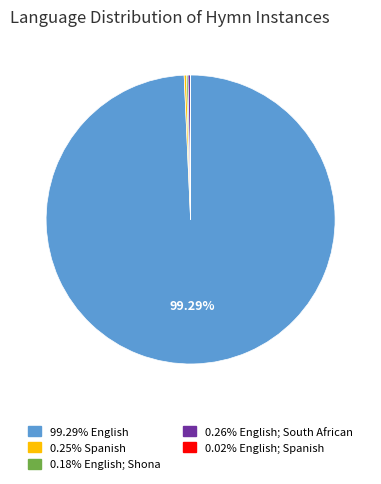

Is there a majority slice in this chart?

Yes